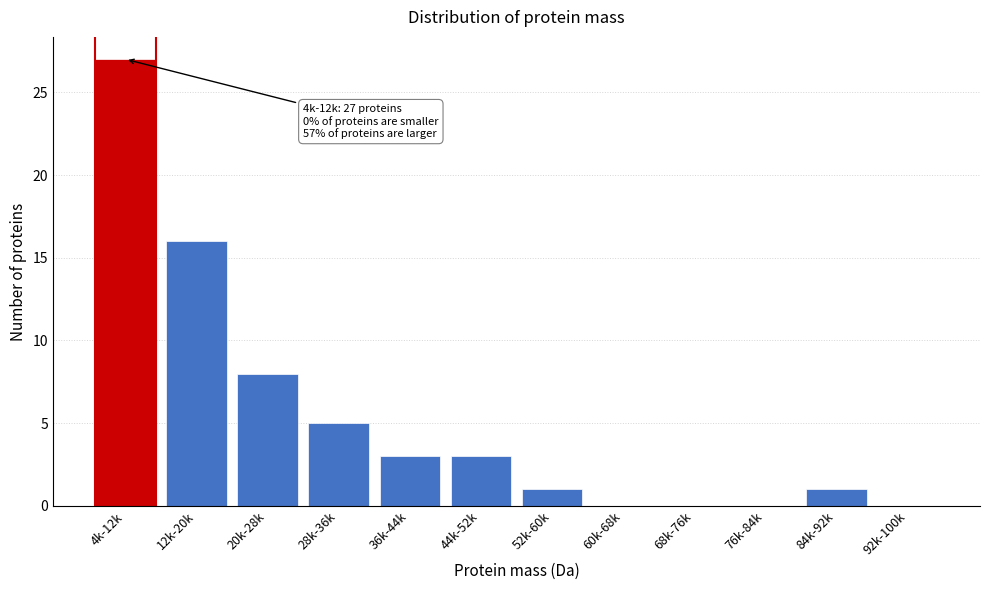

Reading left to right, what are all the values shown in this chart?

4k-12k=27	12k-20k=16	20k-28k=8	28k-36k=5	36k-44k=3	44k-52k=3	52k-60k=1	60k-68k=0	68k-76k=0	76k-84k=0	84k-92k=1	92k-100k=0